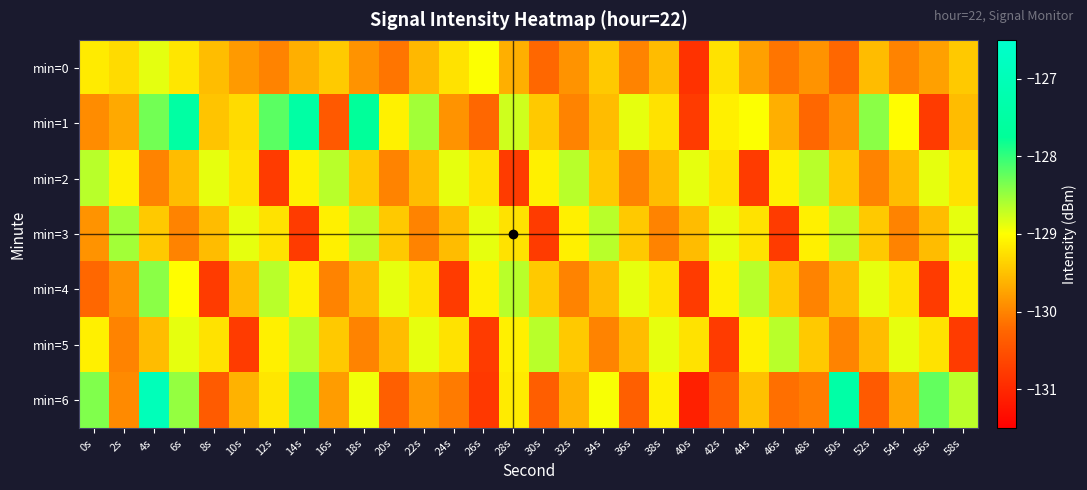

Reading left to right, list all the values displayed in this chart.

min=0: 0s=-129.2	2s=-129.3	4s=-128.9	6s=-129.2	8s=-129.5	10s=-129.8	12s=-130.0	14s=-129.6	16s=-129.4	18s=-129.9	20s=-130.1	22s=-129.6	24s=-129.2	26s=-129.0	28s=-129.7	30s=-130.2	32s=-129.9	34s=-129.4	36s=-130.0	38s=-129.5	40s=-130.9	42s=-129.2	44s=-129.8	46s=-130.1	48s=-129.9	50s=-130.2	52s=-129.5	54s=-130.0	56s=-129.8	58s=-129.4
min=1: 0s=-129.9	2s=-129.7	4s=-128.3	6s=-127.5	8s=-129.5	10s=-129.3	12s=-128.2	14s=-127.5	16s=-130.4	18s=-127.7	20s=-129.1	22s=-128.5	24s=-129.9	26s=-130.2	28s=-128.8	30s=-129.4	32s=-130.0	34s=-129.5	36s=-128.9	38s=-129.2	40s=-130.8	42s=-129.1	44s=-129.0	46s=-129.7	48s=-130.2	50s=-129.9	52s=-128.4	54s=-129.0	56s=-130.8	58s=-129.5
min=2: 0s=-128.7	2s=-129.1	4s=-130.0	6s=-129.5	8s=-128.9	10s=-129.2	12s=-130.8	14s=-129.1	16s=-128.7	18s=-129.4	20s=-130.0	22s=-129.5	24s=-128.9	26s=-129.2	28s=-130.8	30s=-129.1	32s=-128.7	34s=-129.4	36s=-130.0	38s=-129.5	40s=-128.9	42s=-129.2	44s=-130.8	46s=-129.1	48s=-128.7	50s=-129.4	52s=-130.0	54s=-129.5	56s=-128.9	58s=-129.2
min=3: 0s=-129.9	2s=-128.5	4s=-129.4	6s=-130.0	8s=-129.5	10s=-128.9	12s=-129.2	14s=-130.8	16s=-129.1	18s=-128.7	20s=-129.4	22s=-130.0	24s=-129.5	26s=-128.9	28s=-129.2	30s=-130.8	32s=-129.1	34s=-128.7	36s=-129.4	38s=-130.0	40s=-129.5	42s=-128.9	44s=-129.2	46s=-130.8	48s=-129.1	50s=-128.7	52s=-129.4	54s=-130.0	56s=-129.5	58s=-128.9
min=4: 0s=-130.2	2s=-129.9	4s=-128.4	6s=-129.0	8s=-130.8	10s=-129.5	12s=-128.7	14s=-129.1	16s=-130.0	18s=-129.5	20s=-128.9	22s=-129.2	24s=-130.8	26s=-129.1	28s=-128.7	30s=-129.4	32s=-130.0	34s=-129.5	36s=-128.9	38s=-129.2	40s=-130.8	42s=-129.1	44s=-128.7	46s=-129.4	48s=-130.0	50s=-129.5	52s=-128.9	54s=-129.2	56s=-130.8	58s=-129.1
min=5: 0s=-129.1	2s=-130.0	4s=-129.5	6s=-128.9	8s=-129.2	10s=-130.8	12s=-129.1	14s=-128.7	16s=-129.4	18s=-130.0	20s=-129.5	22s=-128.9	24s=-129.2	26s=-130.8	28s=-129.1	30s=-128.7	32s=-129.4	34s=-130.0	36s=-129.5	38s=-128.9	40s=-129.2	42s=-130.8	44s=-129.1	46s=-128.7	48s=-129.4	50s=-130.0	52s=-129.5	54s=-128.9	56s=-129.2	58s=-130.8
min=6: 0s=-128.4	2s=-130.0	4s=-127.0	6s=-128.5	8s=-130.4	10s=-129.6	12s=-129.2	14s=-128.3	16s=-129.8	18s=-128.9	20s=-130.3	22s=-129.8	24s=-130.1	26s=-130.8	28s=-129.2	30s=-130.3	32s=-129.6	34s=-129.0	36s=-130.3	38s=-129.1	40s=-131.1	42s=-130.3	44s=-129.5	46s=-130.2	48s=-130.1	50s=-127.4	52s=-130.4	54s=-129.7	56s=-128.2	58s=-128.7